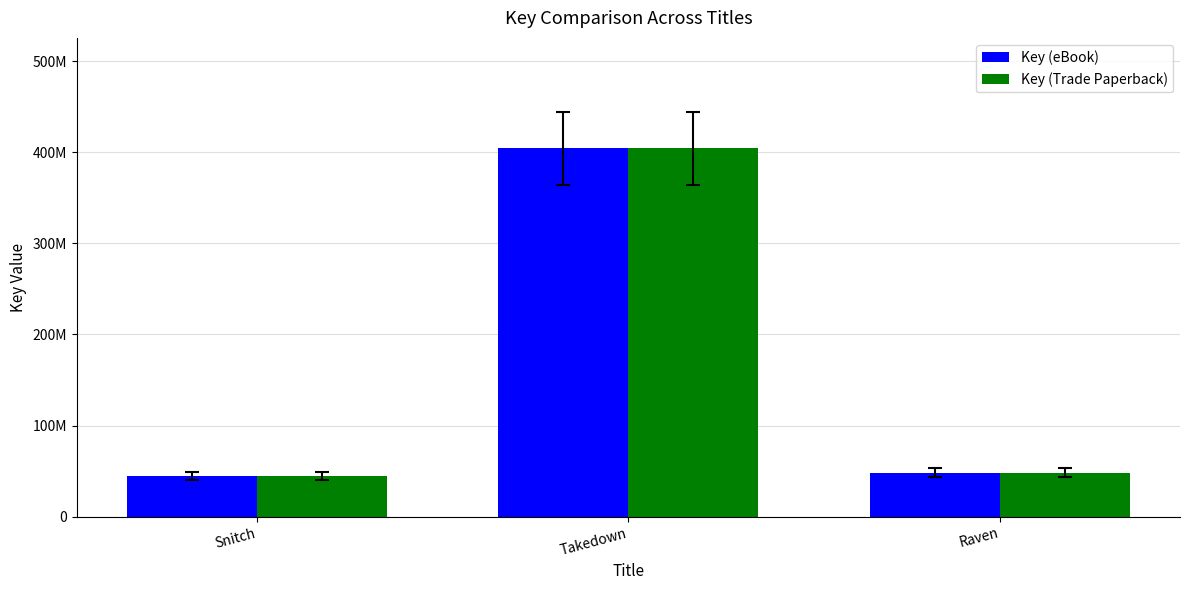

Reading left to right, transcribe all the data shown in this chart.

Key (eBook): Snitch=44609654	Takedown=404471373	Raven=47997127
Key (Trade Paperback): Snitch=44609654	Takedown=404471373	Raven=47997127